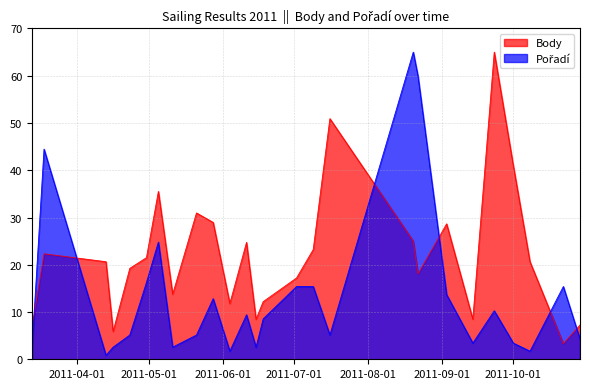

The value of Body at 2011-04-30 is 12.5. True or false?

False